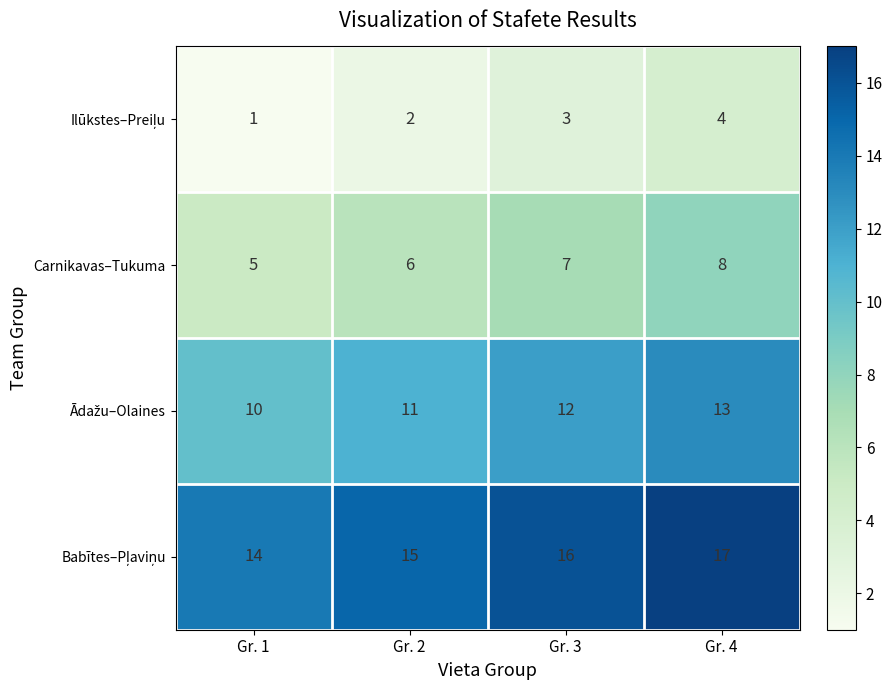

What is the sum of all Carnikavas–Tukuma values?

26